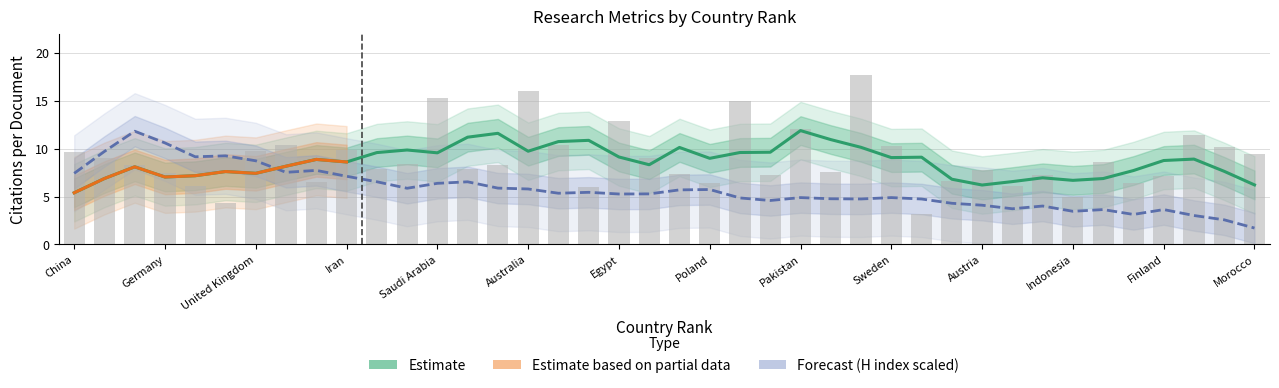

What is the average value?

8.9